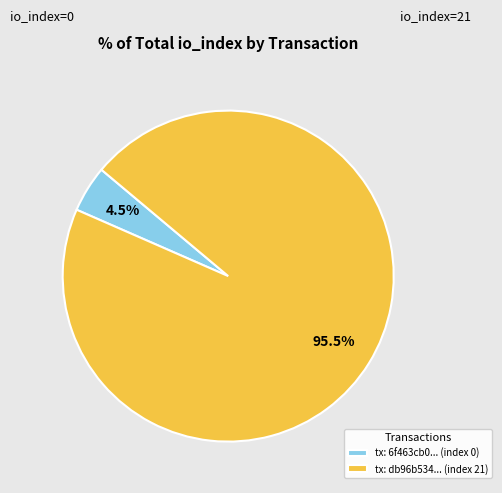

Which category has the biggest portion of the pie?

tx: db96b534... (index 21)